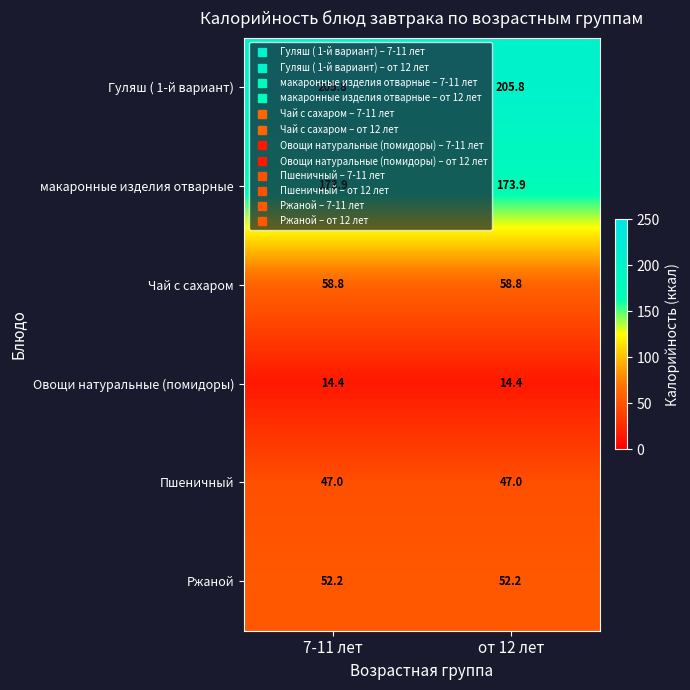

What is the total value across all series at 7-11 лет?

552.1